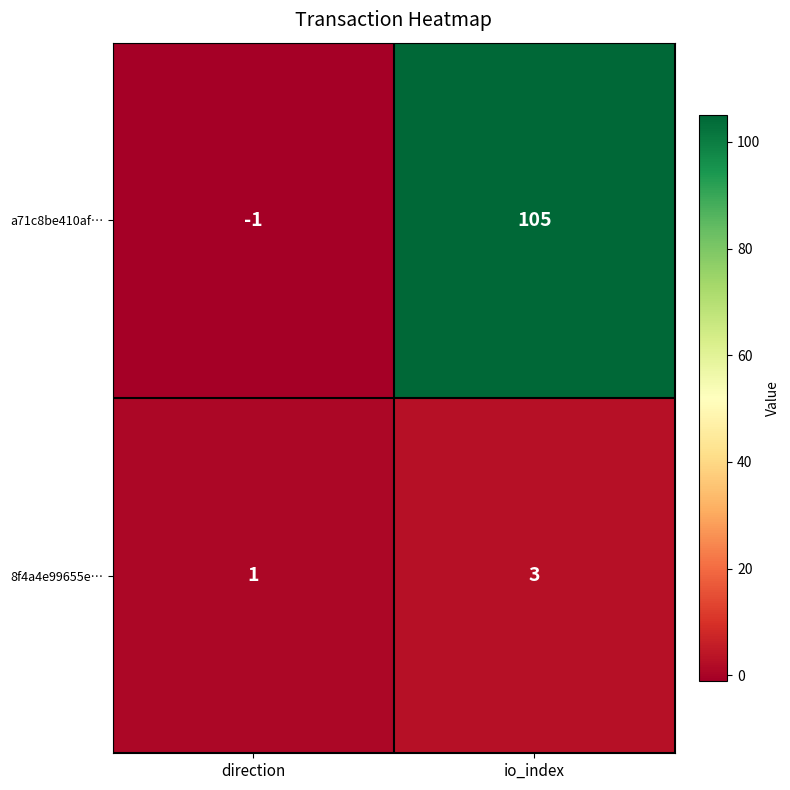

Which series changed the most between direction and io_index?

a71c8be410af…